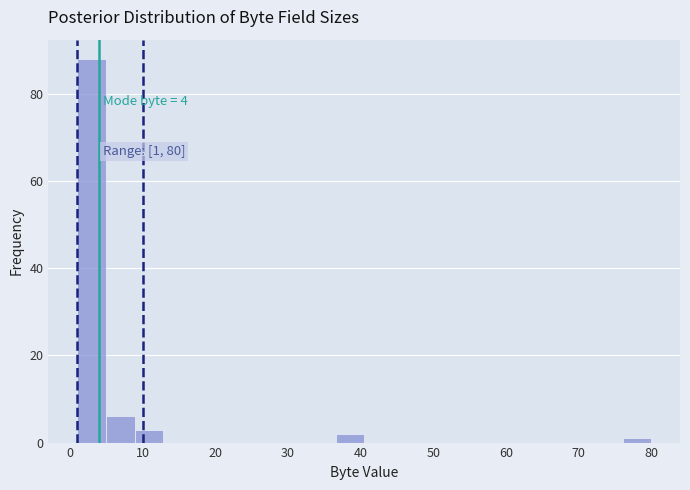

Around what value on the x-axis is the tallest bar? Give the approximate position of its centre, as read against the axis.

3